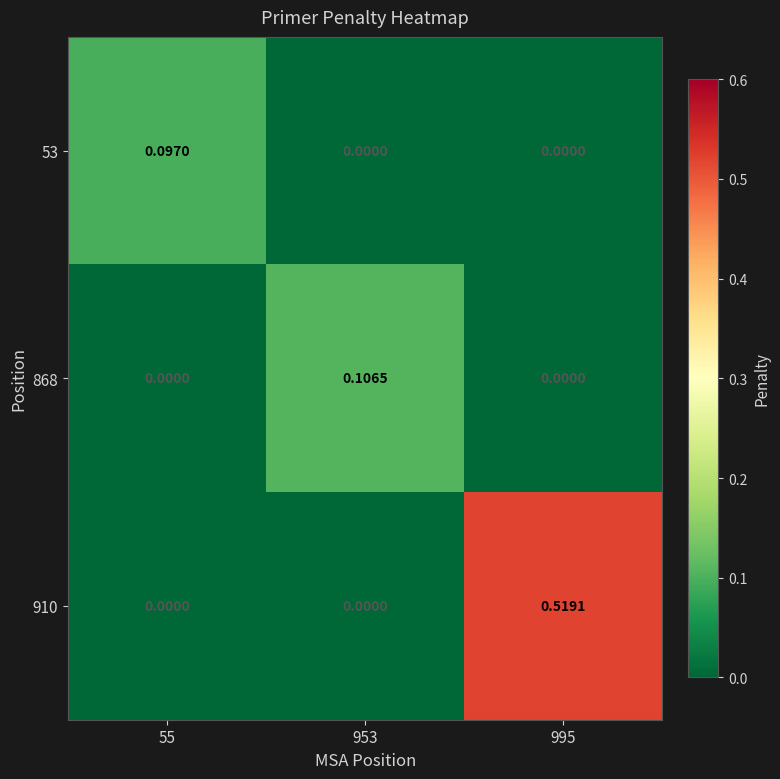

Which category has the lowest value across all series?

953